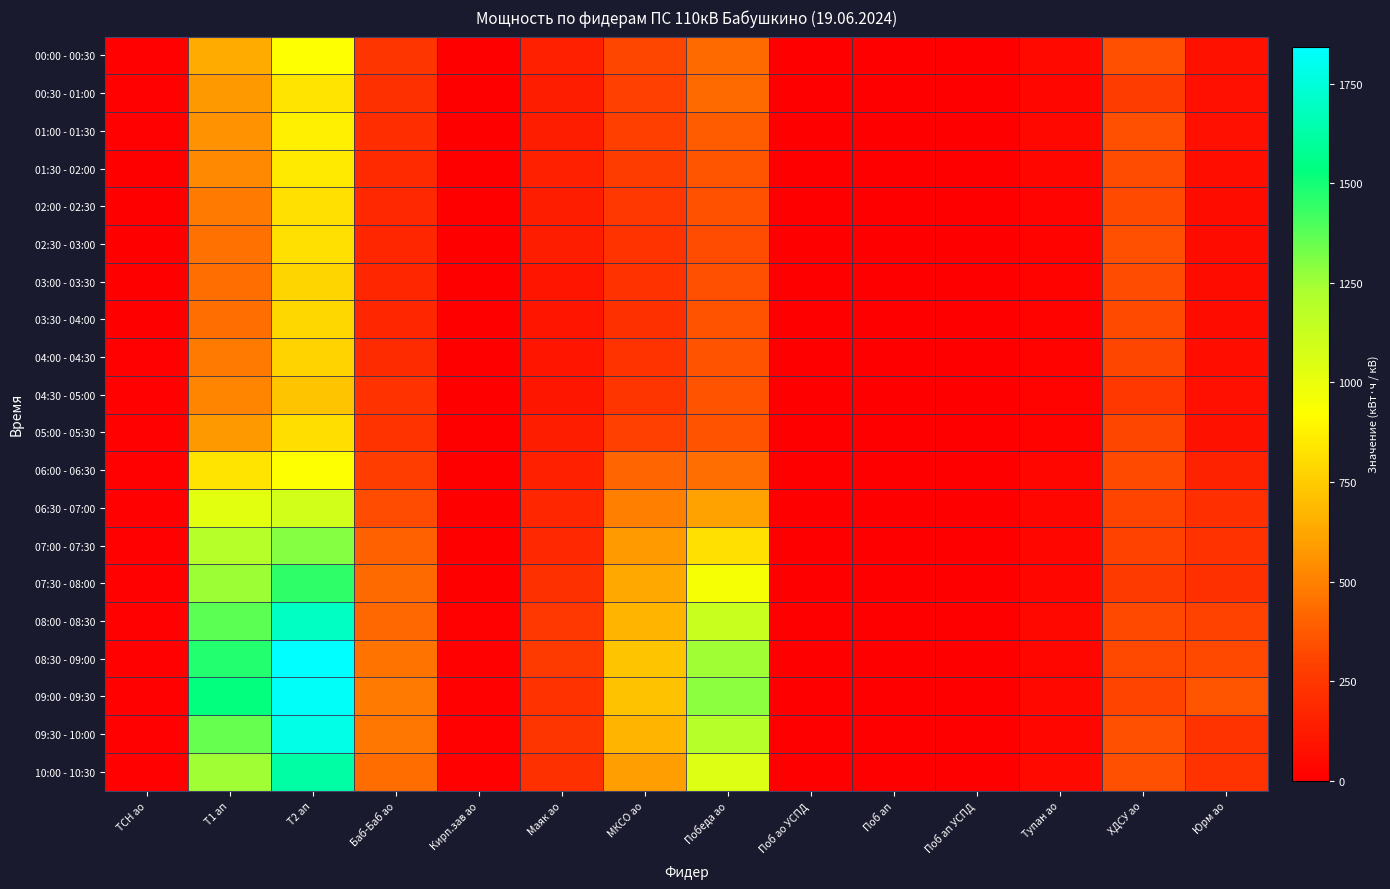

Reading left to right, list all the values displayed in this chart.

00:00 - 00:30: ТСН ао=7.3	Т1 ап=638.4	Т2 ап=924.0	Баб-Баб ао=239.2	Кирп.зав ао=6.4	Маяк ао=151.2	МКСО ао=311.2	Победа ао=424.8	Поб ао УСПД=0.0	Поб ап=0.0	Поб ап УСПД=0.0	Тупан ао=49.8	ХДСУ ао=342.4	Юрм ао=84.4
00:30 - 01:00: ТСН ао=7.2	Т1 ап=580.8	Т2 ап=832.8	Баб-Баб ао=218.4	Кирп.зав ао=6.2	Маяк ао=130.0	МКСО ао=294.4	Победа ао=424.8	Поб ао УСПД=0.0	Поб ап=0.0	Поб ап УСПД=0.0	Тупан ао=32.8	ХДСУ ао=271.2	Юрм ао=76.8
01:00 - 01:30: ТСН ао=7.2	Т1 ап=556.8	Т2 ап=864.0	Баб-Баб ао=205.6	Кирп.зав ао=6.4	Маяк ао=133.6	МКСО ао=280.8	Победа ао=381.6	Поб ао УСПД=0.0	Поб ап=0.0	Поб ап УСПД=0.0	Тупан ао=39.6	ХДСУ ао=340.8	Юрм ао=72.0
01:30 - 02:00: ТСН ао=7.2	Т1 ап=528.0	Т2 ап=852.0	Баб-Баб ао=193.6	Кирп.зав ао=6.0	Маяк ао=144.0	МКСО ао=271.2	Победа ао=363.6	Поб ао УСПД=0.0	Поб ап=0.0	Поб ап УСПД=0.0	Тупан ао=34.4	ХДСУ ао=338.4	Юрм ао=68.4
02:00 - 02:30: ТСН ао=7.1	Т1 ап=477.6	Т2 ап=818.4	Баб-Баб ао=180.8	Кирп.зав ао=5.8	Маяк ао=131.2	МКСО ао=245.6	Победа ао=350.4	Поб ао УСПД=0.0	Поб ап=0.0	Поб ап УСПД=0.0	Тупан ао=26.0	ХДСУ ао=329.6	Юрм ао=63.2
02:30 - 03:00: ТСН ао=7.0	Т1 ап=451.2	Т2 ап=813.6	Баб-Баб ао=176.0	Кирп.зав ао=5.4	Маяк ао=129.6	МКСО ао=236.0	Победа ао=338.4	Поб ао УСПД=0.0	Поб ап=0.0	Поб ап УСПД=0.0	Тупан ао=17.4	ХДСУ ао=340.8	Юрм ао=57.6
03:00 - 03:30: ТСН ао=7.1	Т1 ап=441.6	Т2 ап=782.4	Баб-Баб ао=173.6	Кирп.зав ао=5.8	Маяк ао=98.0	МКСО ао=225.6	Победа ао=343.2	Поб ао УСПД=0.0	Поб ап=0.0	Поб ап УСПД=0.0	Тупан ао=17.4	ХДСУ ао=332.0	Юрм ао=60.0
03:30 - 04:00: ТСН ао=7.1	Т1 ап=444.0	Т2 ап=787.2	Баб-Баб ао=179.2	Кирп.зав ао=5.6	Маяк ао=100.4	МКСО ао=223.2	Победа ао=356.4	Поб ао УСПД=0.0	Поб ап=0.0	Поб ап УСПД=0.0	Тупан ао=17.2	ХДСУ ао=325.6	Юрм ао=60.8
04:00 - 04:30: ТСН ао=7.3	Т1 ап=475.2	Т2 ап=772.8	Баб-Баб ао=199.2	Кирп.зав ао=5.8	Маяк ао=98.4	МКСО ао=234.4	Победа ао=354.0	Поб ао УСПД=0.0	Поб ап=0.0	Поб ап УСПД=0.0	Тупан ао=15.2	ХДСУ ао=314.4	Юрм ао=67.6
04:30 - 05:00: ТСН ао=7.2	Т1 ап=513.6	Т2 ап=722.4	Баб-Баб ао=225.6	Кирп.зав ао=5.6	Маяк ао=106.8	МКСО ао=237.6	Победа ао=354.0	Поб ао УСПД=0.0	Поб ап=0.0	Поб ап УСПД=0.0	Тупан ао=16.4	ХДСУ ао=256.0	Юрм ао=72.0
05:00 - 05:30: ТСН ао=7.3	Т1 ап=578.4	Т2 ап=806.4	Баб-Баб ао=230.4	Кирп.зав ао=5.2	Маяк ао=131.6	МКСО ао=291.2	Победа ао=354.0	Поб ао УСПД=0.0	Поб ап=0.0	Поб ап УСПД=0.0	Тупан ао=18.0	ХДСУ ао=316.0	Юрм ао=82.4
06:00 - 06:30: ТСН ао=7.5	Т1 ап=828.0	Т2 ап=921.6	Баб-Баб ао=273.6	Кирп.зав ао=6.0	Маяк ао=148.4	МКСО ао=415.2	Победа ао=439.2	Поб ао УСПД=0.0	Поб ап=0.0	Поб ап УСПД=0.0	Тупан ао=34.2	ХДСУ ао=325.6	Юрм ао=155.2
06:30 - 07:00: ТСН ао=7.5	Т1 ап=1027.2	Т2 ап=1092.0	Баб-Баб ао=336.0	Кирп.зав ао=5.8	Маяк ао=174.0	МКСО ао=500.8	Победа ао=607.2	Поб ао УСПД=0.0	Поб ап=0.0	Поб ап УСПД=0.0	Тупан ао=35.8	ХДСУ ао=304.8	Юрм ао=210.0
07:00 - 07:30: ТСН ао=7.4	Т1 ап=1190.4	Т2 ап=1300.8	Баб-Баб ао=396.0	Кирп.зав ао=6.6	Маяк ао=180.4	МКСО ао=587.2	Победа ао=813.6	Поб ао УСПД=0.0	Поб ап=0.0	Поб ап УСПД=0.0	Тупан ао=34.6	ХДСУ ао=299.2	Юрм ао=226.8
07:30 - 08:00: ТСН ао=7.2	Т1 ап=1252.8	Т2 ап=1447.2	Баб-Баб ао=426.4	Кирп.зав ао=6.8	Маяк ао=221.2	МКСО ао=631.2	Победа ао=956.4	Поб ао УСПД=0.0	Поб ап=0.0	Поб ап УСПД=0.0	Тупан ао=32.8	ХДСУ ао=260.0	Юрм ао=218.8
08:00 - 08:30: ТСН ао=7.2	Т1 ап=1372.8	Т2 ап=1696.8	Баб-Баб ао=421.6	Кирп.зав ао=7.6	Маяк ао=245.2	МКСО ао=674.4	Победа ао=1122.0	Поб ао УСПД=0.0	Поб ап=0.0	Поб ап УСПД=0.0	Тупан ао=36.2	ХДСУ ао=320.0	Юрм ао=299.2
08:30 - 09:00: ТСН ао=7.4	Т1 ап=1471.2	Т2 ап=1843.2	Баб-Баб ао=457.6	Кирп.зав ао=9.2	Маяк ао=260.4	МКСО ао=723.2	Победа ао=1249.2	Поб ао УСПД=0.0	Поб ап=0.0	Поб ап УСПД=0.0	Тупан ао=33.6	ХДСУ ао=323.2	Юрм ао=320.4
09:00 - 09:30: ТСН ао=7.5	Т1 ап=1531.2	Т2 ап=1826.4	Баб-Баб ао=480.8	Кирп.зав ао=11.0	Маяк ао=224.0	МКСО ао=715.2	Победа ао=1282.8	Поб ао УСПД=0.0	Поб ап=0.0	Поб ап УСПД=0.0	Тупан ао=36.4	ХДСУ ао=306.4	Юрм ао=362.4
09:30 - 10:00: ТСН ао=7.4	Т1 ап=1351.2	Т2 ап=1783.2	Баб-Баб ао=470.4	Кирп.зав ао=9.6	Маяк ао=242.0	МКСО ао=675.2	Победа ао=1188.0	Поб ао УСПД=0.0	Поб ап=0.0	Поб ап УСПД=0.0	Тупан ао=34.8	ХДСУ ао=342.4	Юрм ао=230.4
10:00 - 10:30: ТСН ао=7.5	Т1 ап=1250.4	Т2 ап=1624.8	Баб-Баб ао=435.2	Кирп.зав ао=11.8	Маяк ао=221.6	МКСО ао=590.4	Победа ао=1047.6	Поб ао УСПД=0.0	Поб ап=0.0	Поб ап УСПД=0.0	Тупан ао=45.4	ХДСУ ао=341.6	Юрм ао=236.4